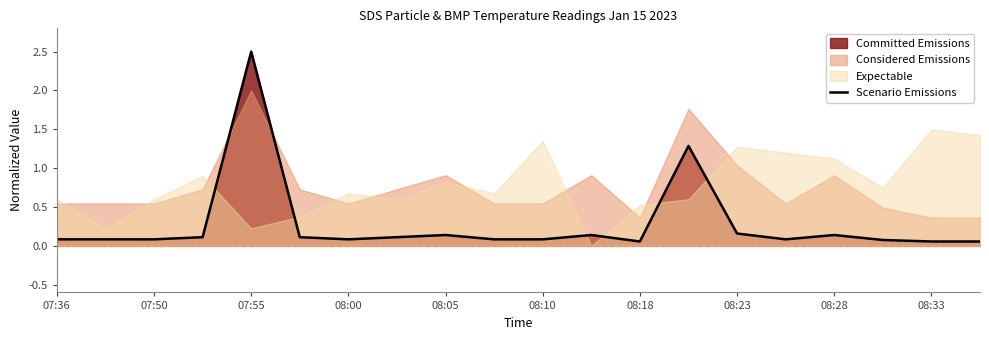

What is the maximum value shown in the chart?

2.5